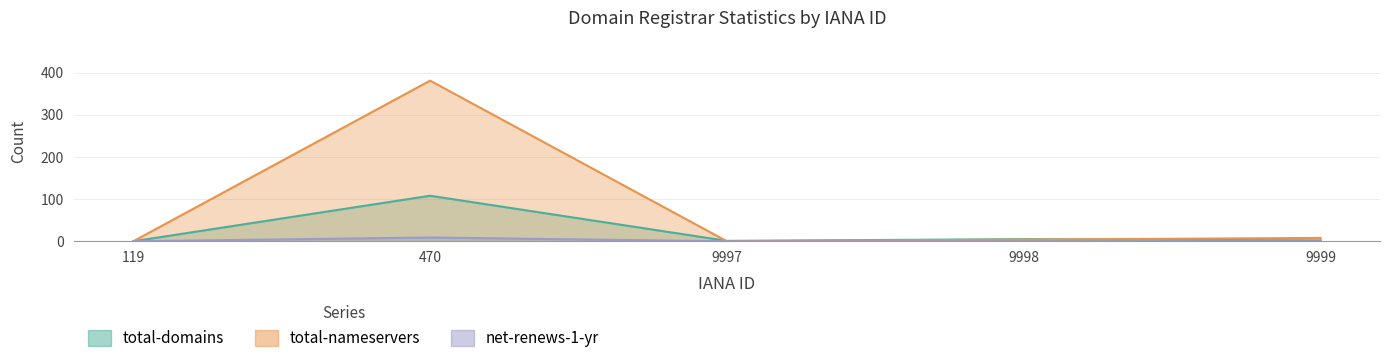

Is it true that total-domains equals 61 at 470?

False